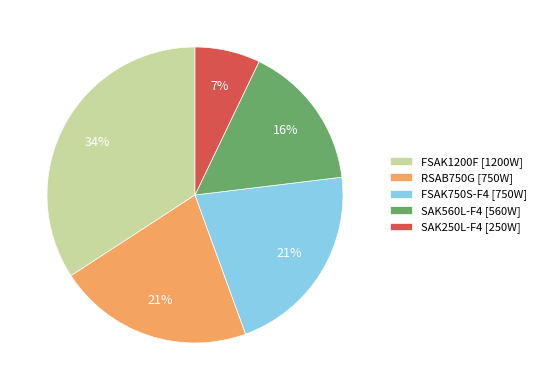

Is the sum of RSAB750G [750W] and FSAK1200F [1200W] greater than half?

Yes